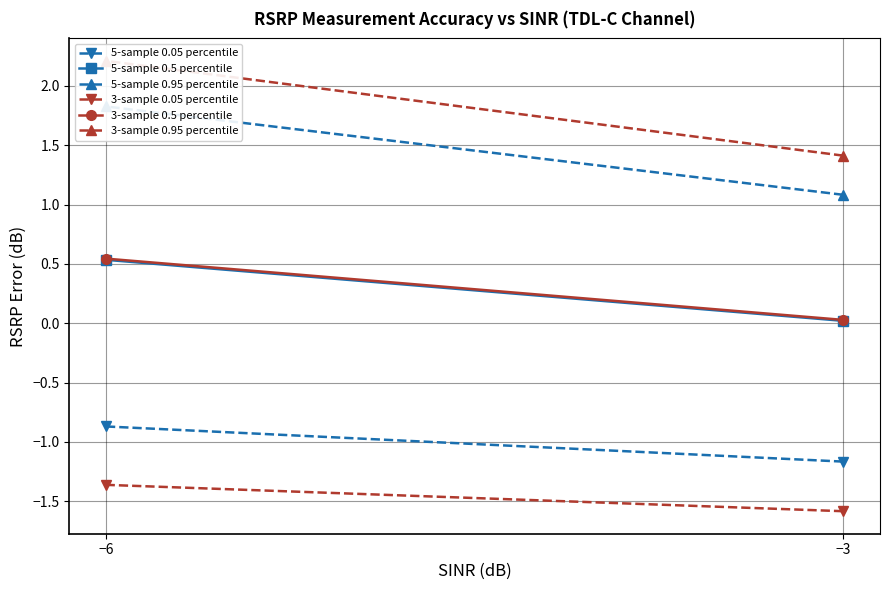

Reading left to right, list all the values displayed in this chart.

5-sample 0.05 percentile: −3=-1.2	−6=-0.9
5-sample 0.5 percentile: −3=0.0	−6=0.5
5-sample 0.95 percentile: −3=1.1	−6=1.8
3-sample 0.05 percentile: −3=-1.6	−6=-1.4
3-sample 0.5 percentile: −3=0.0	−6=0.5
3-sample 0.95 percentile: −3=1.4	−6=2.2